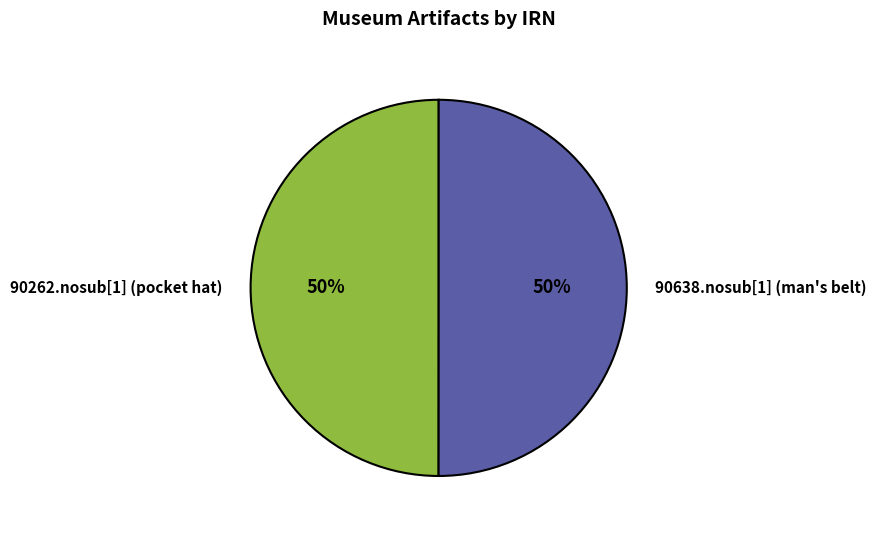

What percentage is the 90262.nosub[1] (pocket hat) slice, to the nearest percent?

50%